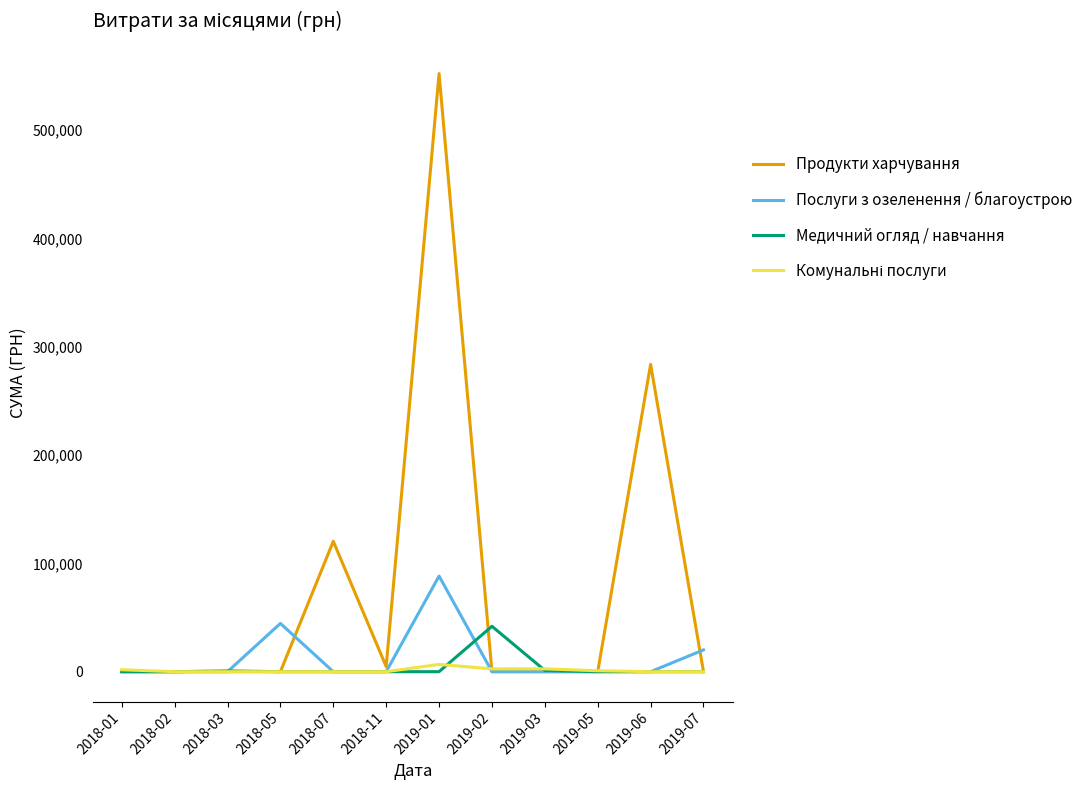

What is the maximum value shown in the chart?

552272.6